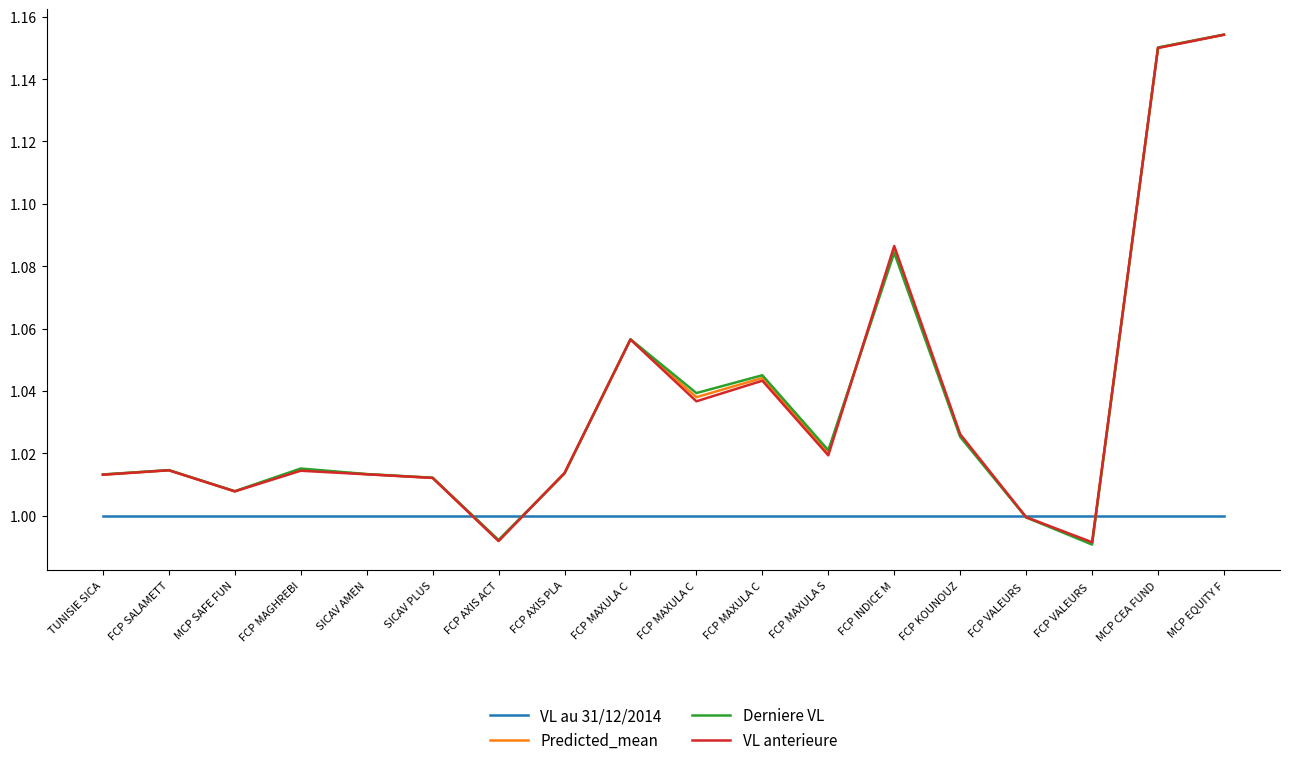

The VL anterieure series shows 1.0 at SICAV AMEN. True or false?

True